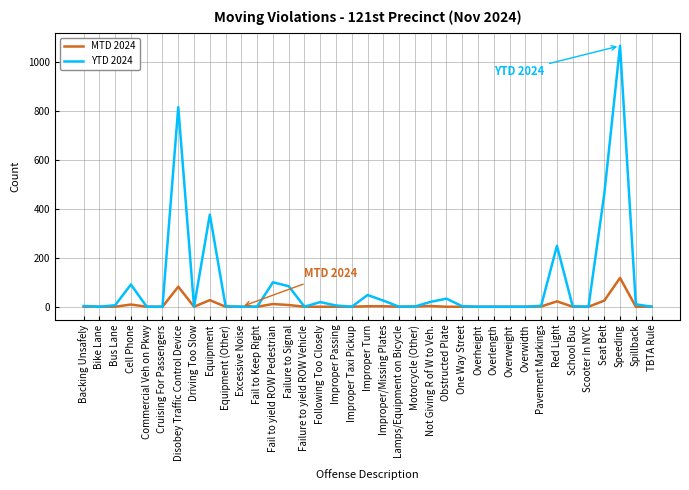

At which label is YTD 2024 closest to 534?

Seat Belt